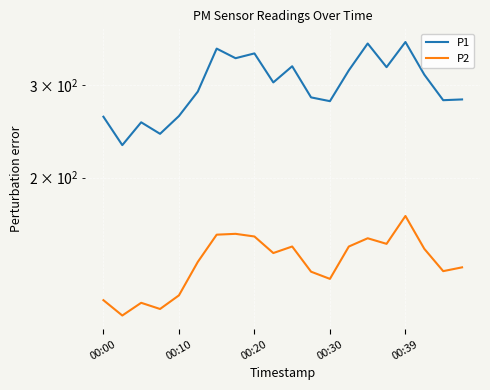

The value of P2 at 14 is 82.8. True or false?

False